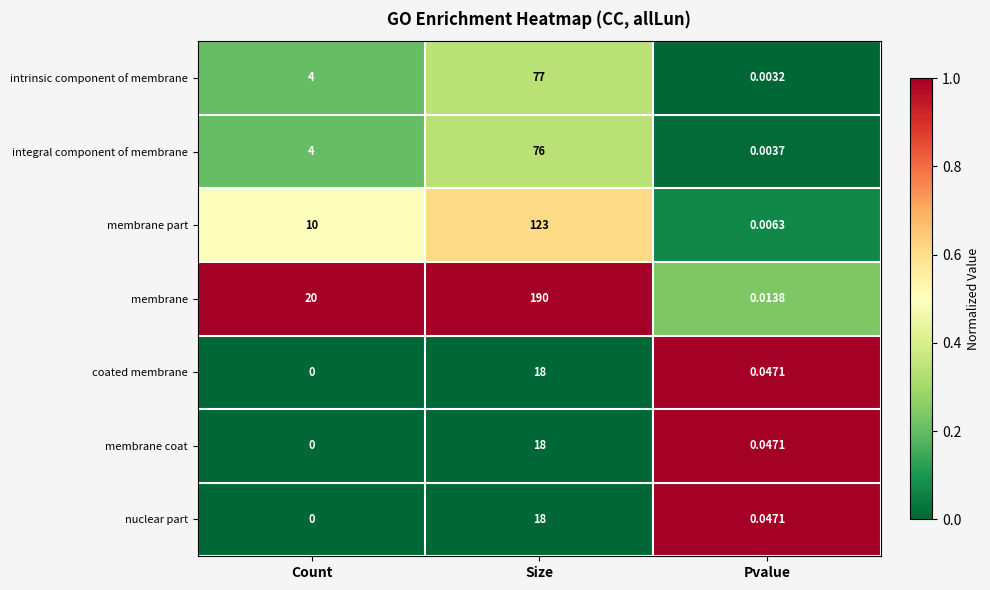

At how many categories does at least one series exceed 0?

3